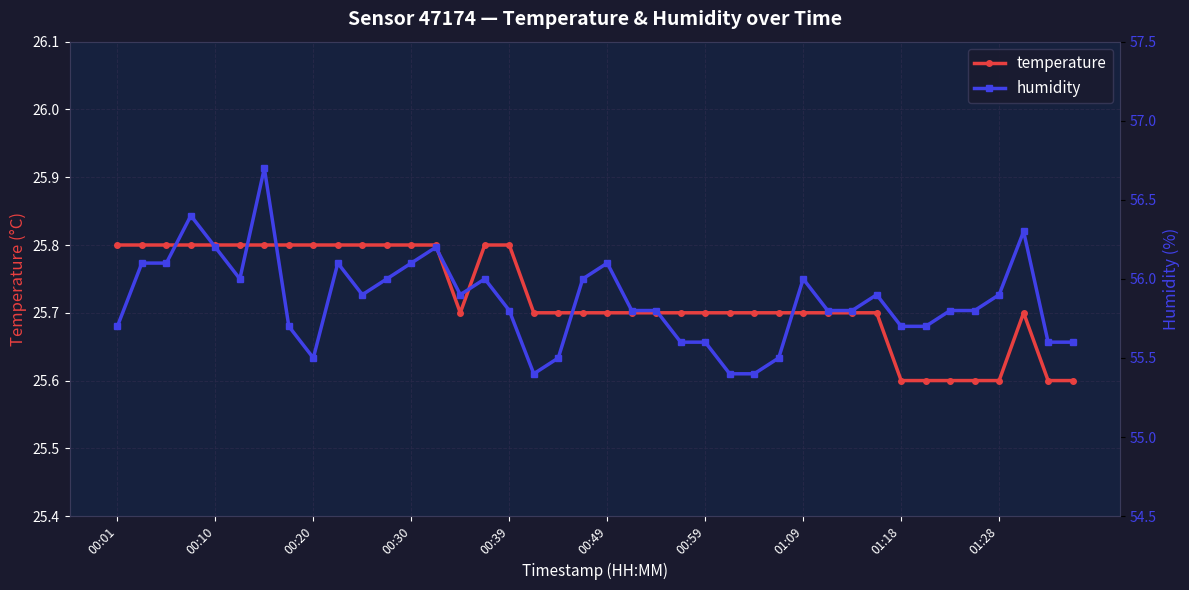

At 29, list the series in order from smallest to largest.

temperature, humidity